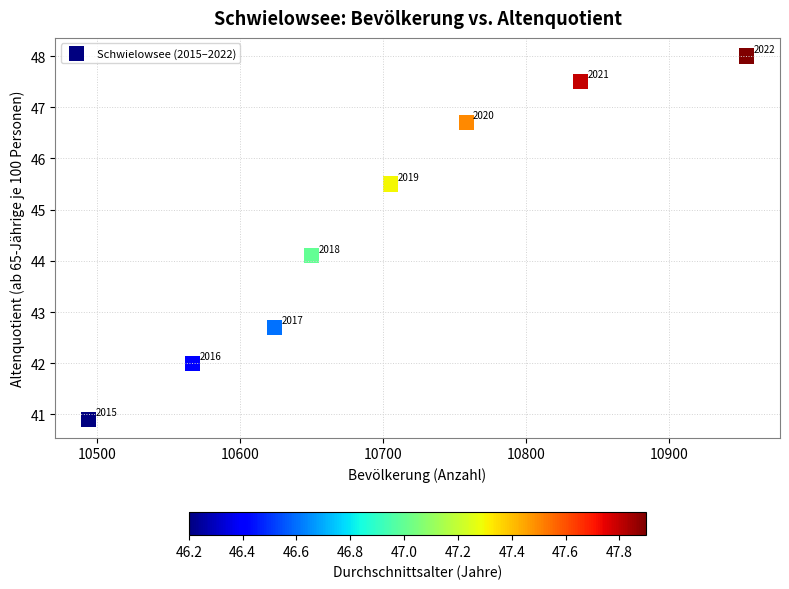

What Y value in the scatter plot is closest to 44?

44.1